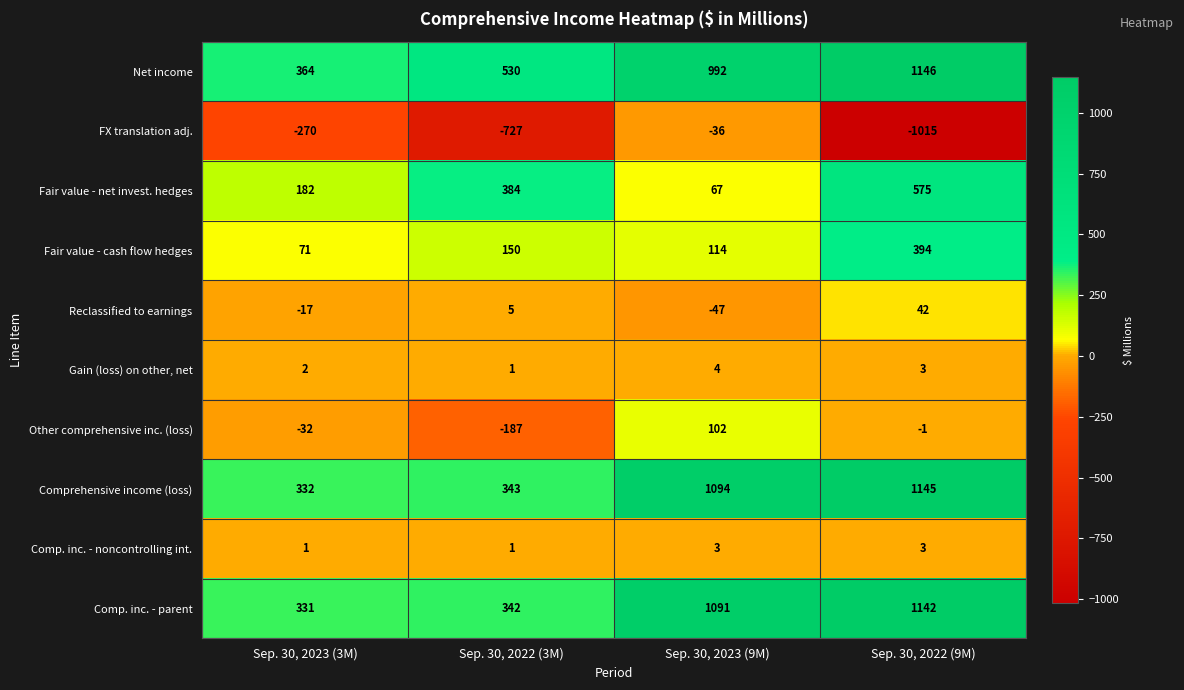

What is the difference between the maximum and minimum values in the FX translation adj. series?

979